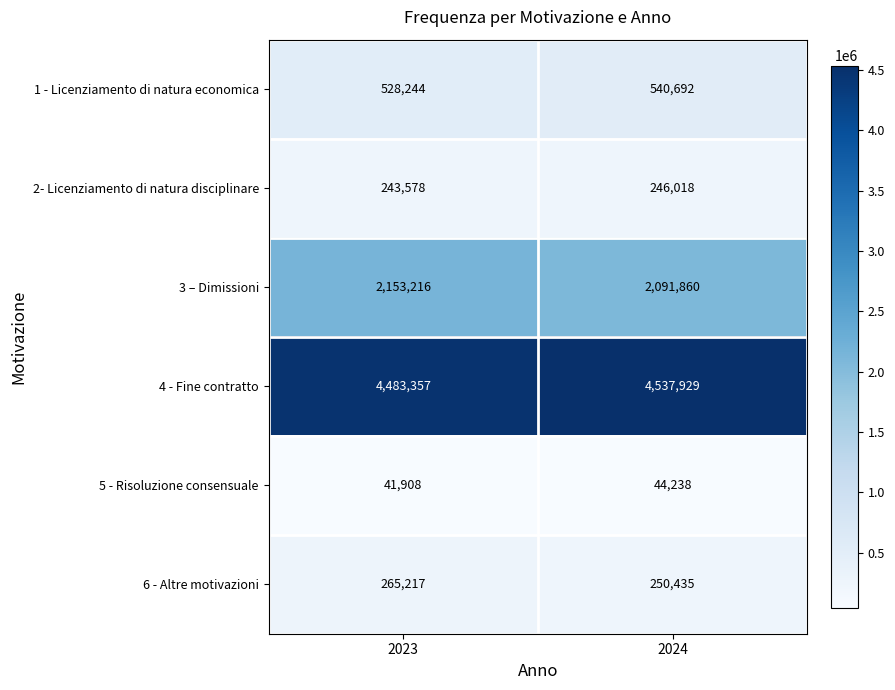

What is the sum of all 1 - Licenziamento di natura economica values?

1068936